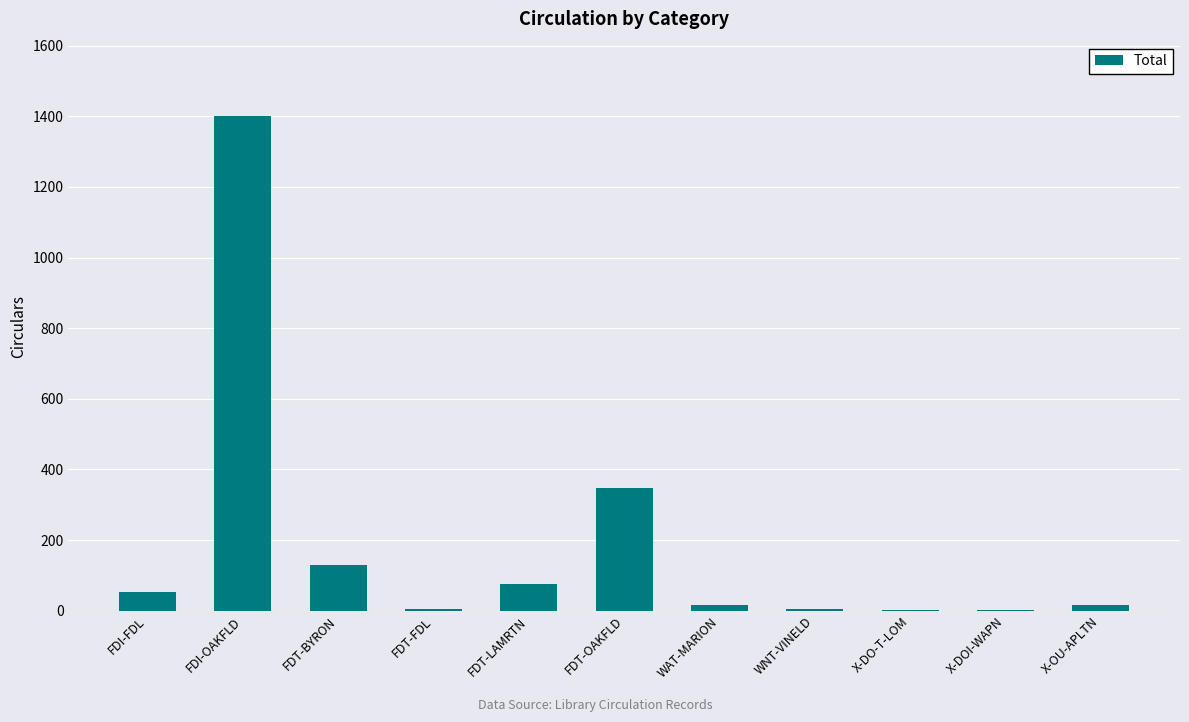

How many series are shown in this chart?

1